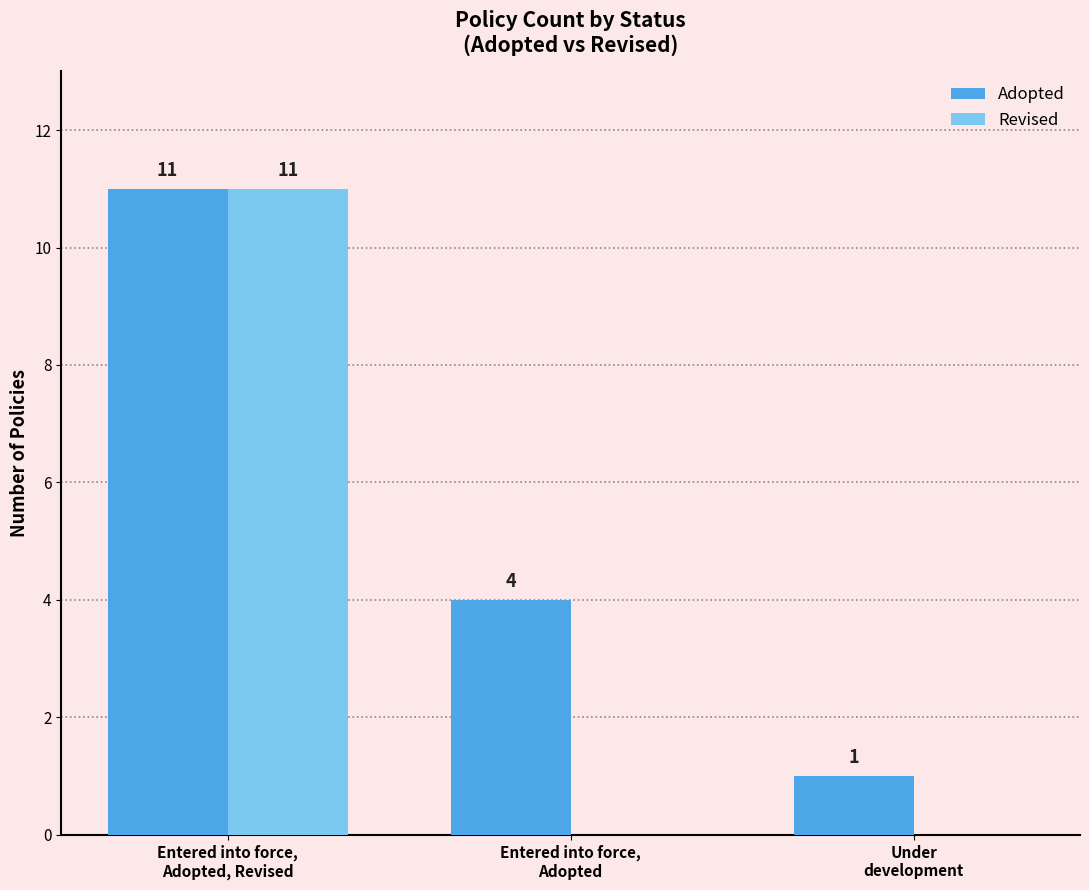

Which series has the largest range (max minus min)?

Revised